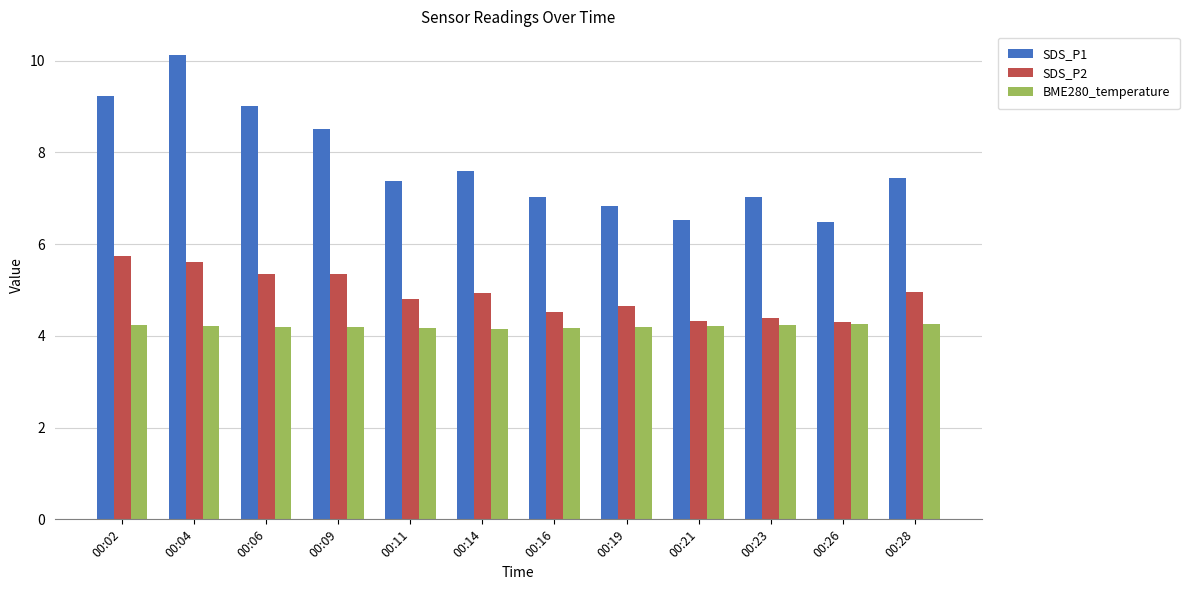

What is the maximum value for SDS_P2?

5.8